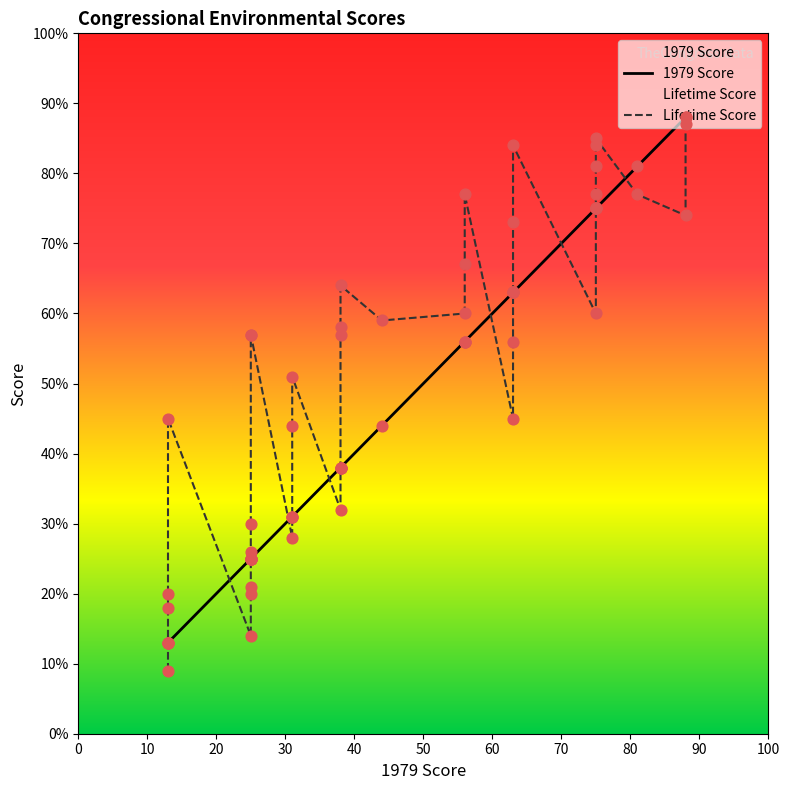

At how many categories does at least one series exceed 12?

34